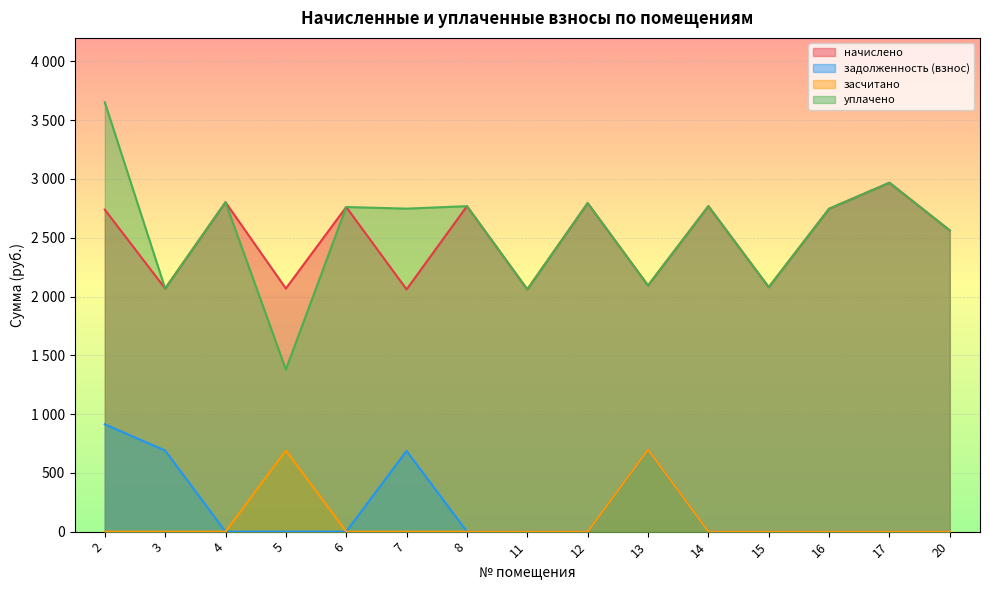

Rank the categories by уплачено value from lowest to highest.

5, 11, 3, 15, 13, 20, 16, 7, 6, 8, 14, 12, 4, 17, 2